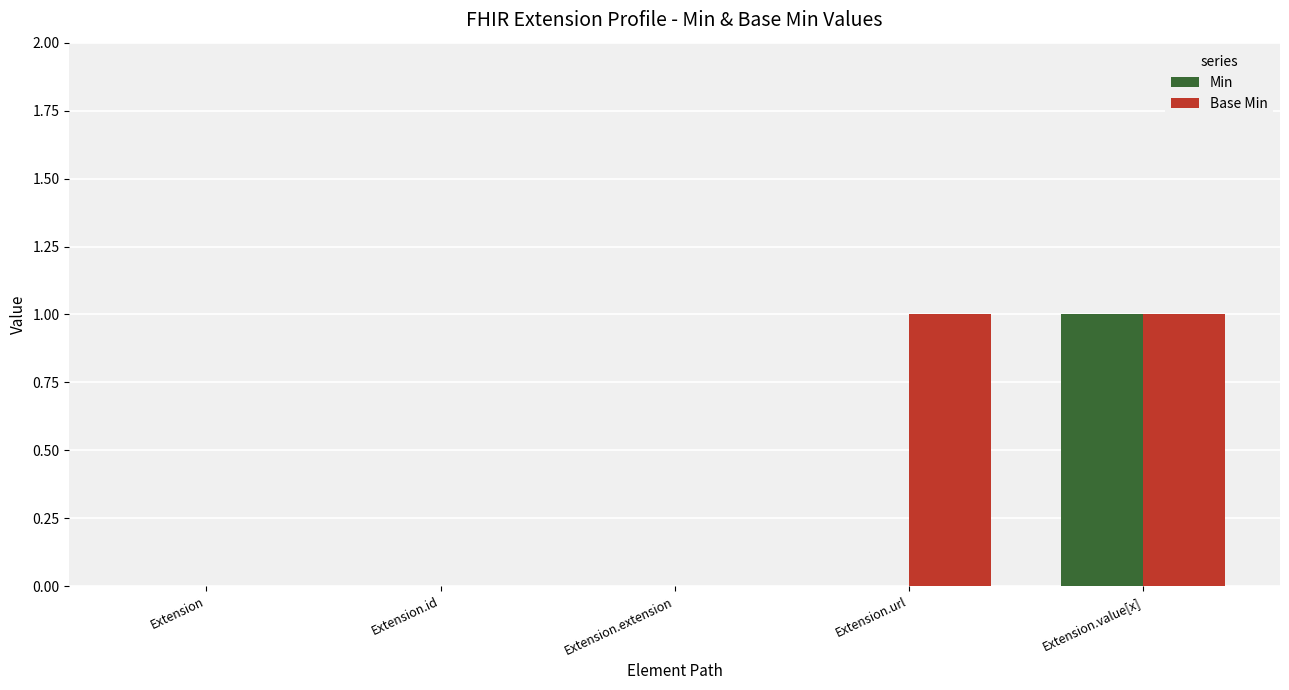

Which series has the largest total across all categories?

Base Min